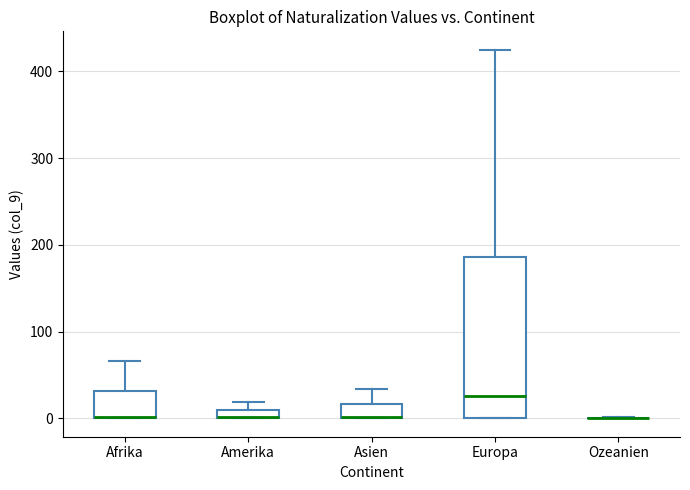

Comparing the boxes themselves (not the whiskers), which one is the tallest?

Europa